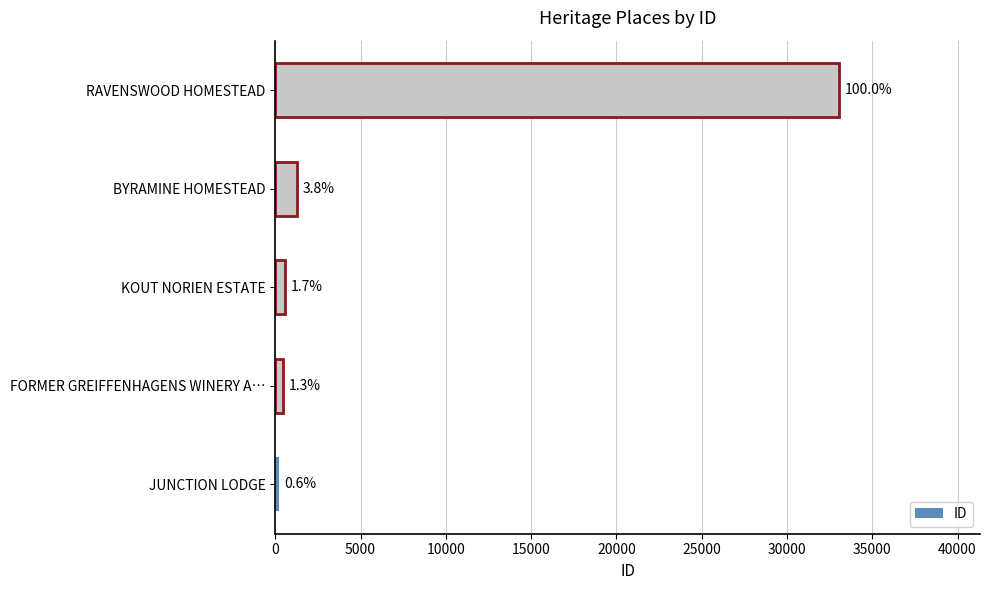

How many bars are there in total?

5